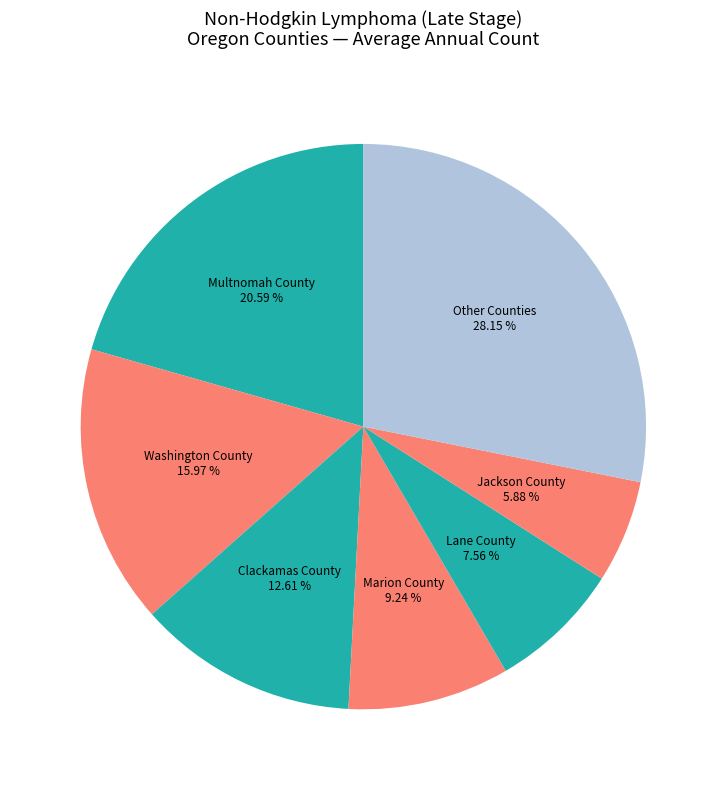

What is the largest slice in the pie chart?

Multnomah County